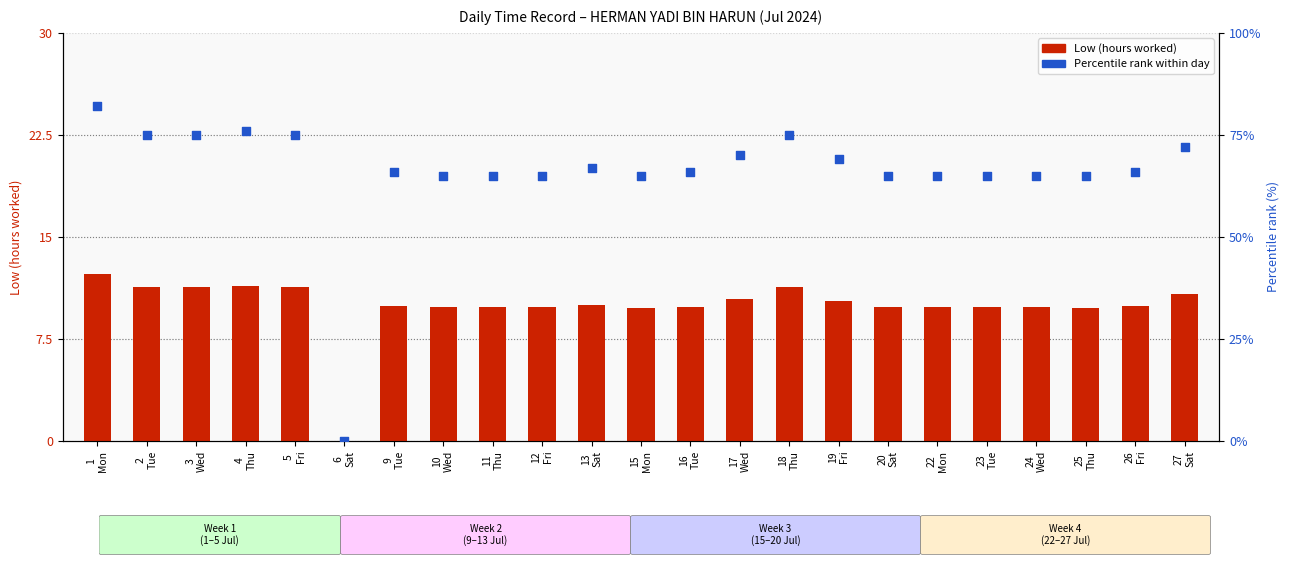

What is the total value across all series at 20
Sat?

74.8